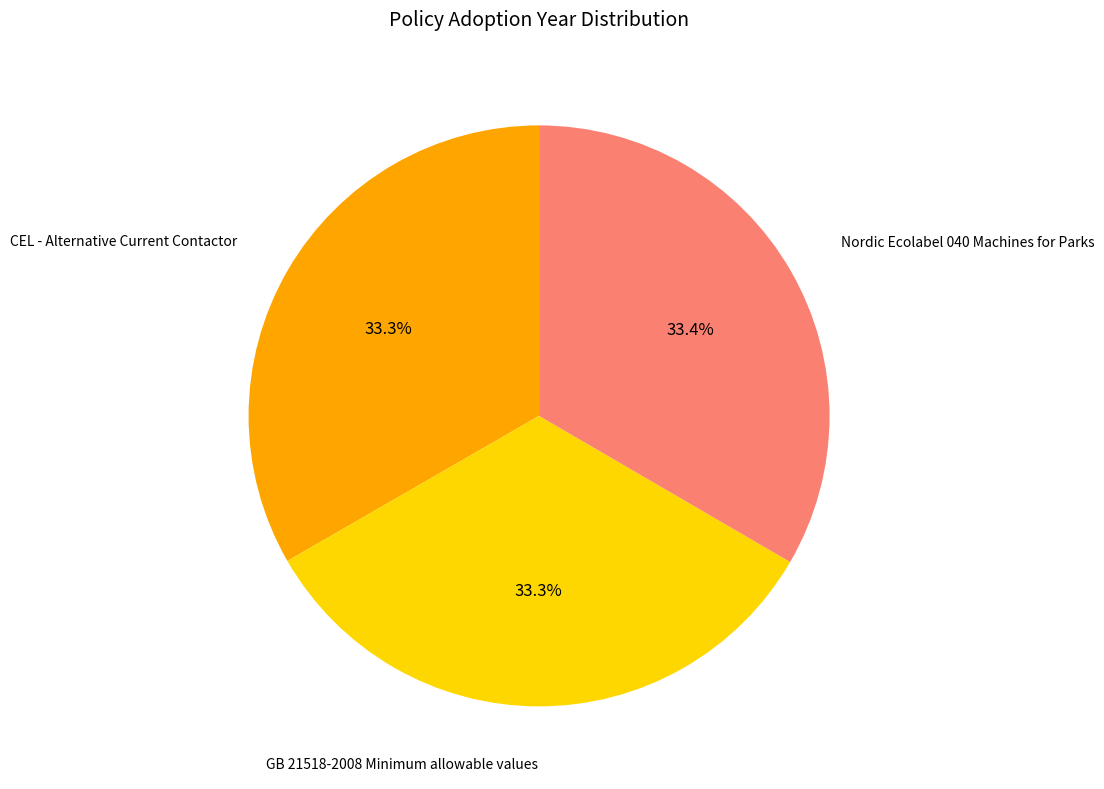

Is there a majority slice in this chart?

No